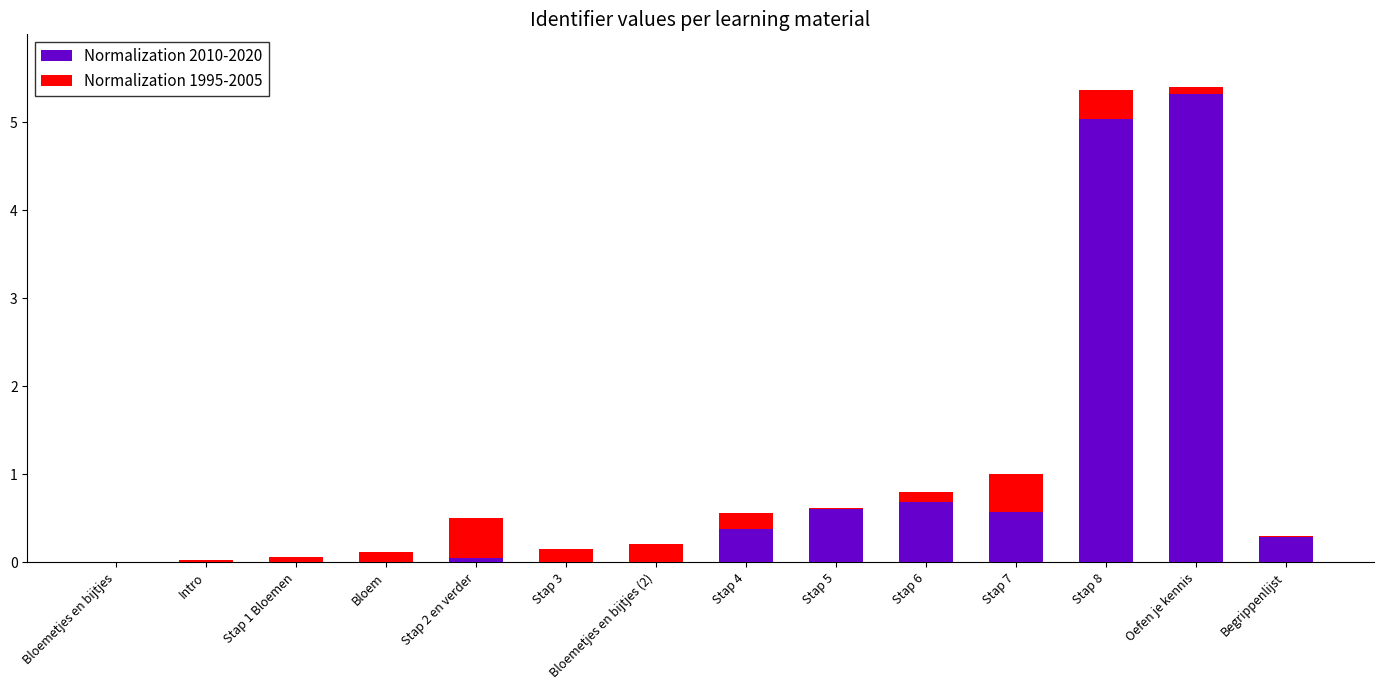

Are the bars horizontal?

No